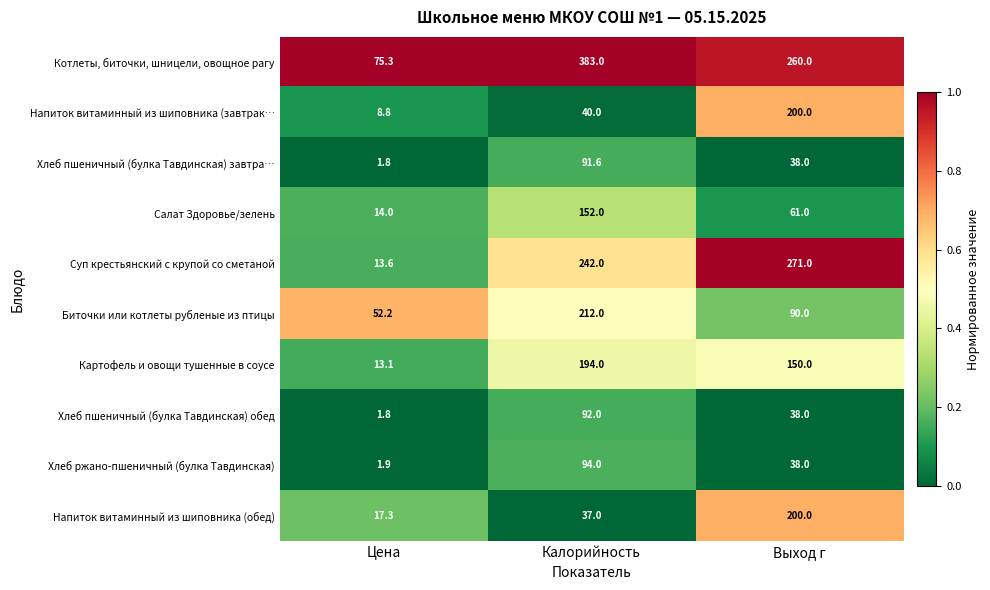

Which category has the highest value in the Картофель и овощи тушенные в соусе series?

Калорийность